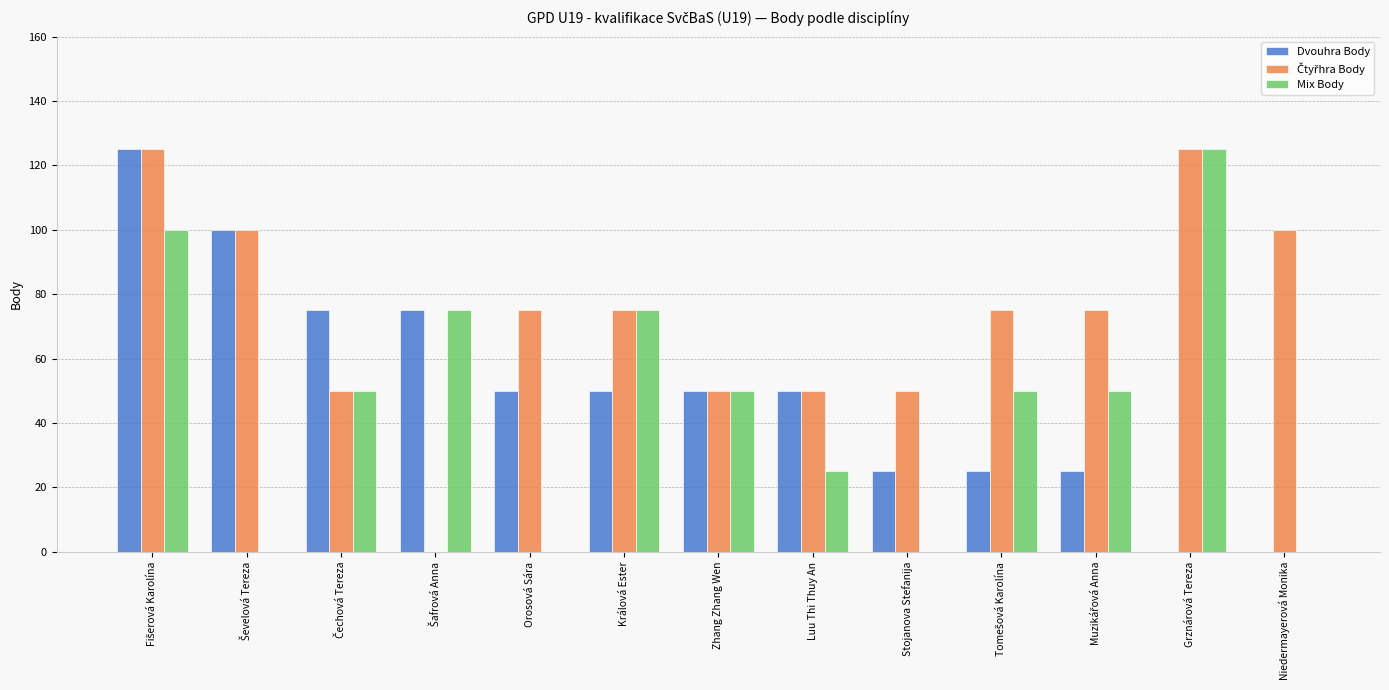

What is the sum of the Dvouhra Body values at Orosová Sára and Zhang Zhang Wen?

100